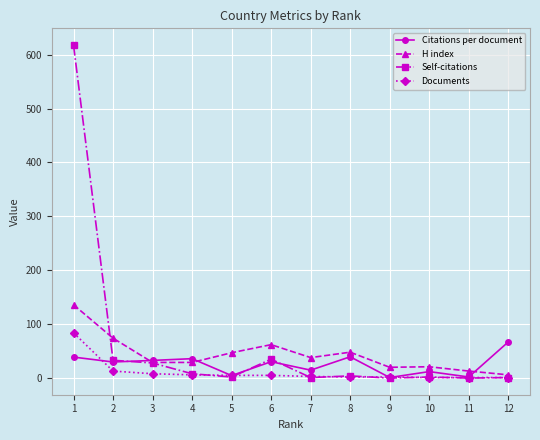

Which series changed the most between 1 and 12?

Self-citations